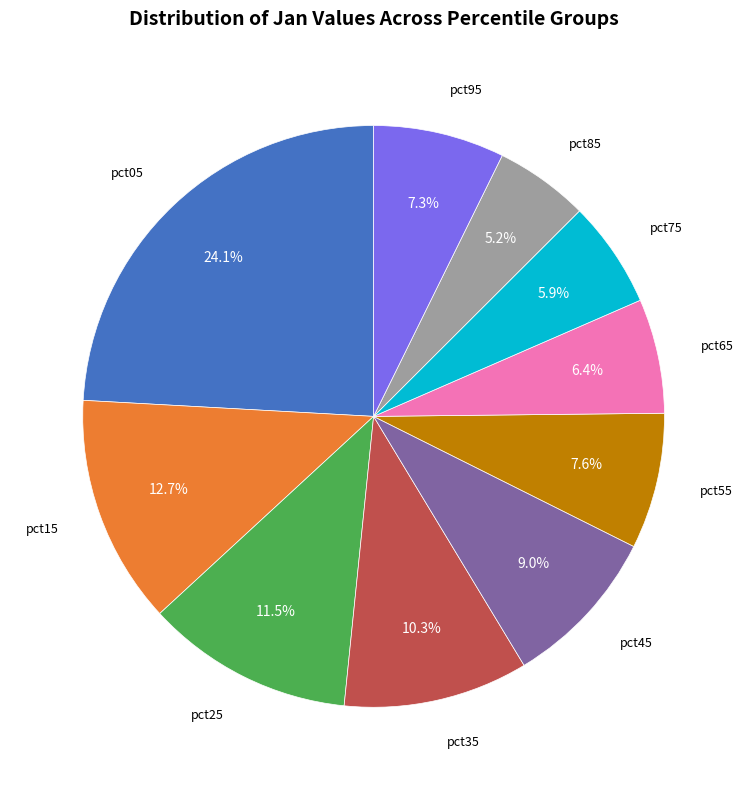

Is there a majority slice in this chart?

No